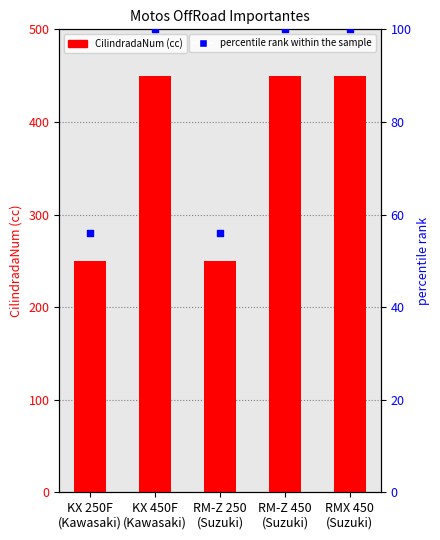

What are all the series names shown in the legend?

CilindradaNum, percentile rank within the sample